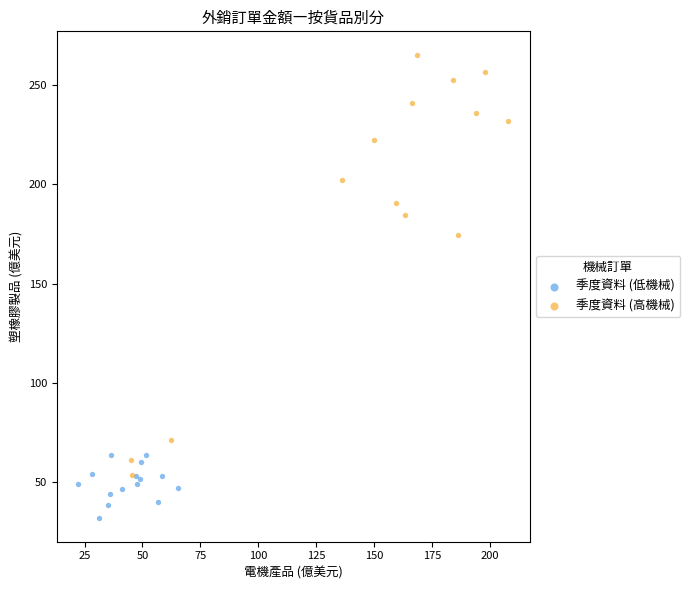

What are all the series names shown in the legend?

季度資料 (低機械), 季度資料 (高機械)